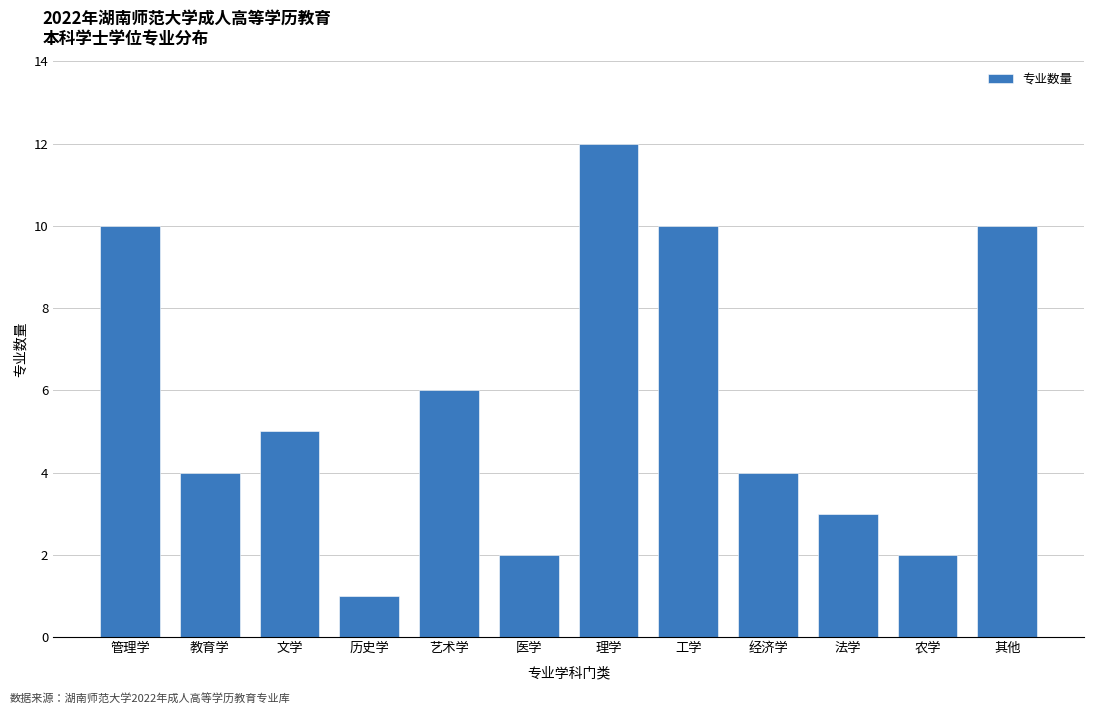

Reading left to right, transcribe all the data shown in this chart.

10	4	5	1	6	2	12	10	4	3	2	10